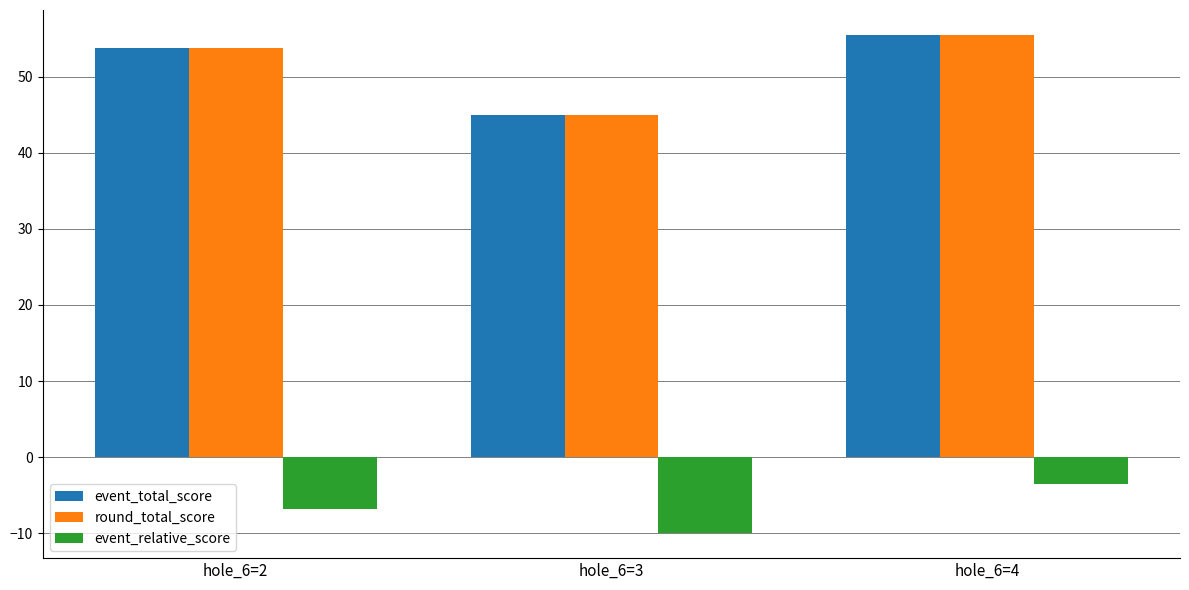

Does the chart contain any negative values?

Yes